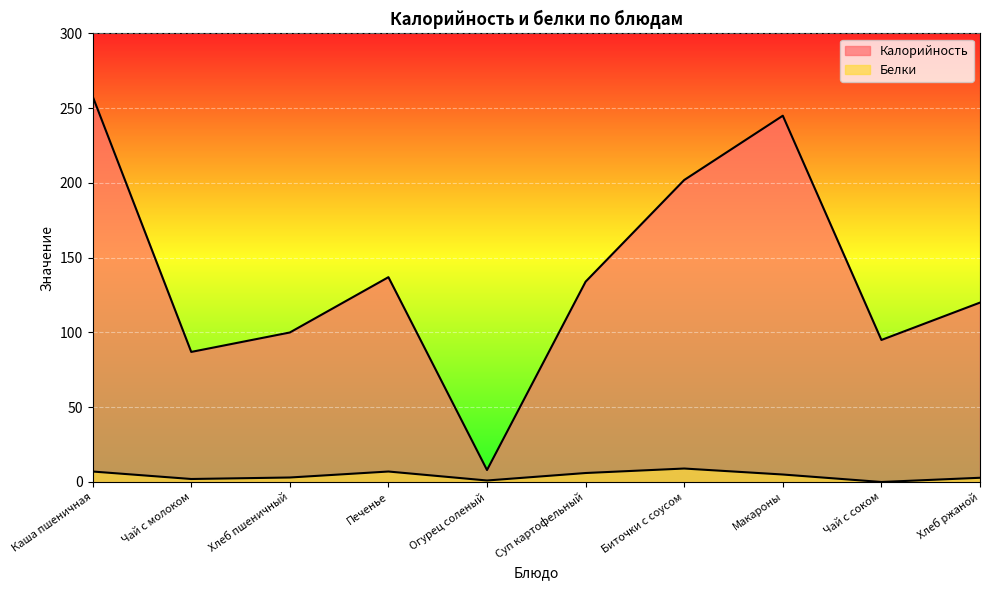

At how many categories does at least one series exceed 26?

9